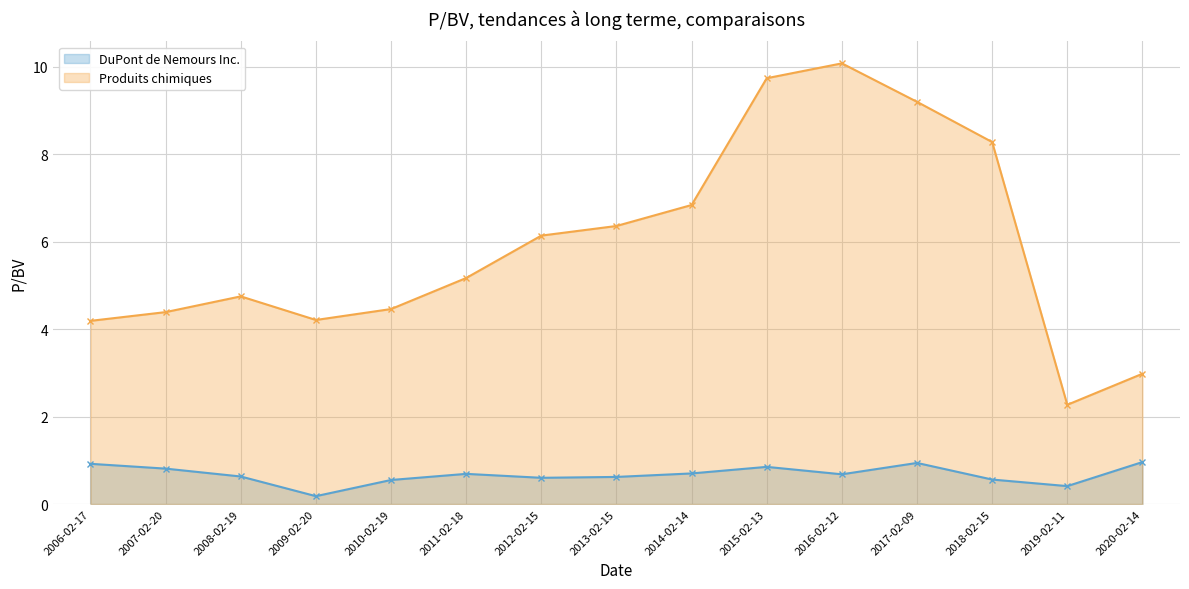

What position from the right is 2006-02-17?

15